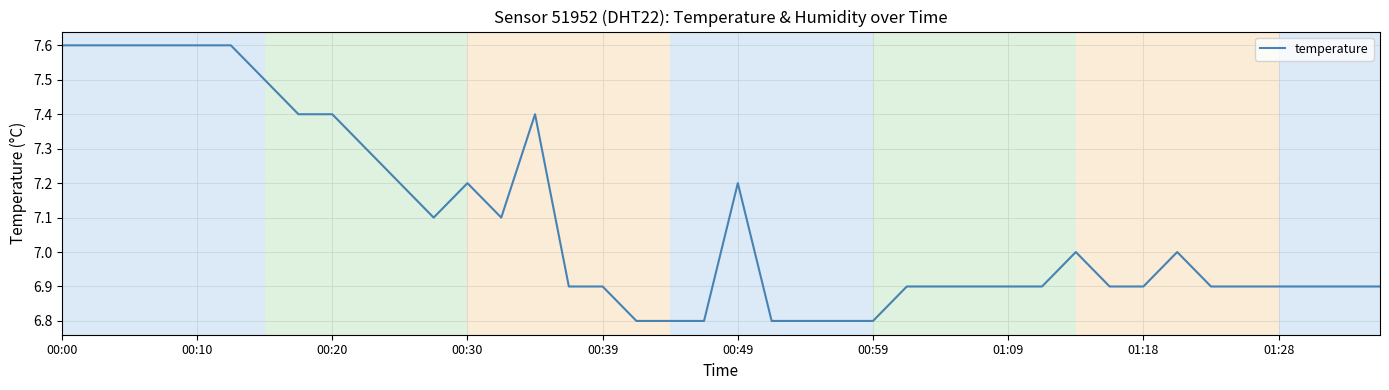

What is the minimum value shown in the chart?

6.8